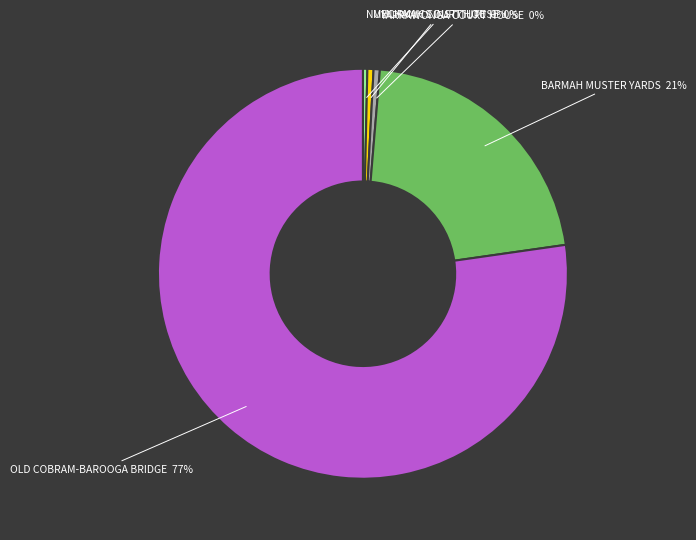

Is there a majority slice in this chart?

Yes